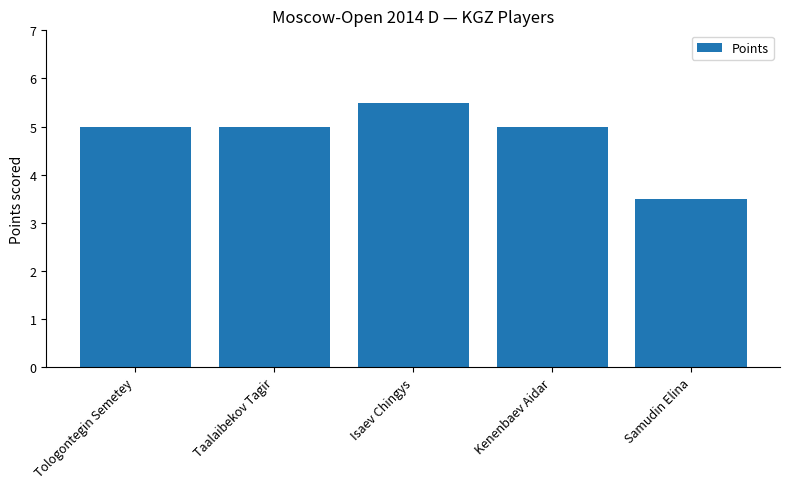

Is it true that the value at Samudin Elina is 3.5?

True